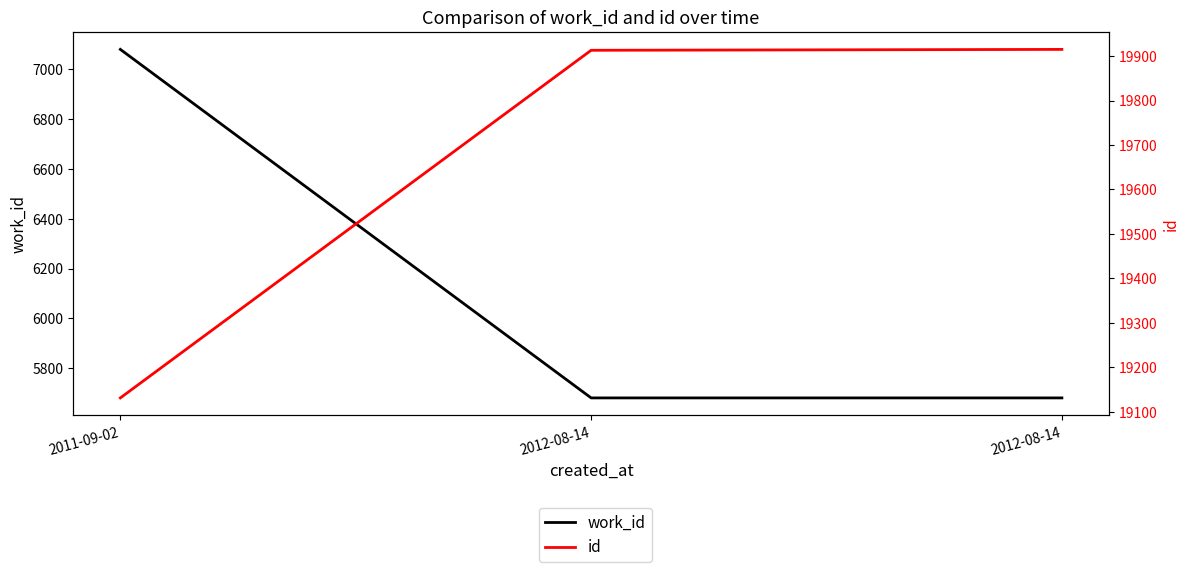

How many data points in id are above 19913?

1